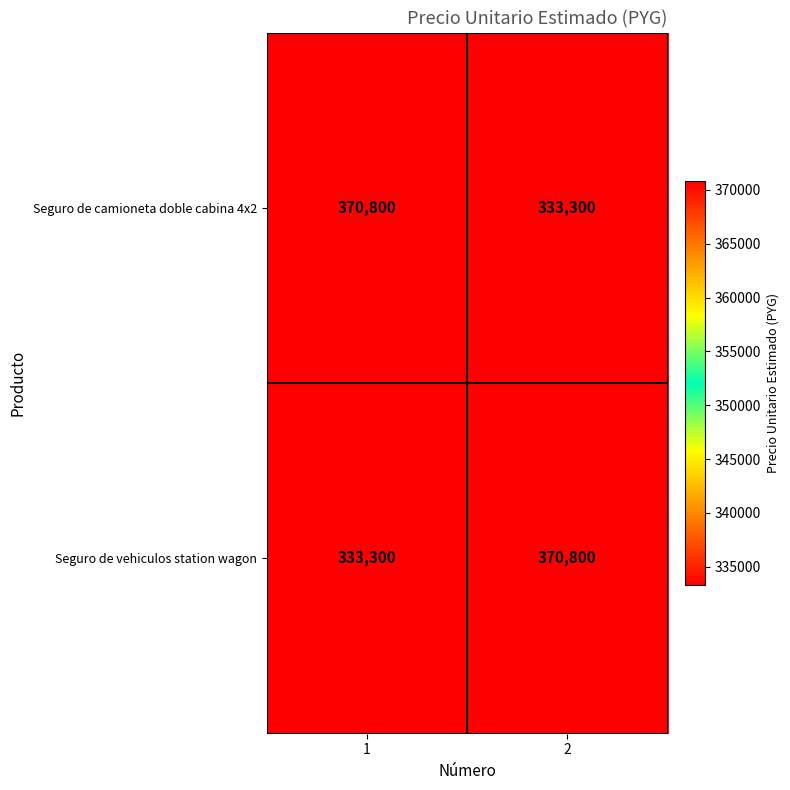

Count the number of categories in the chart.

2